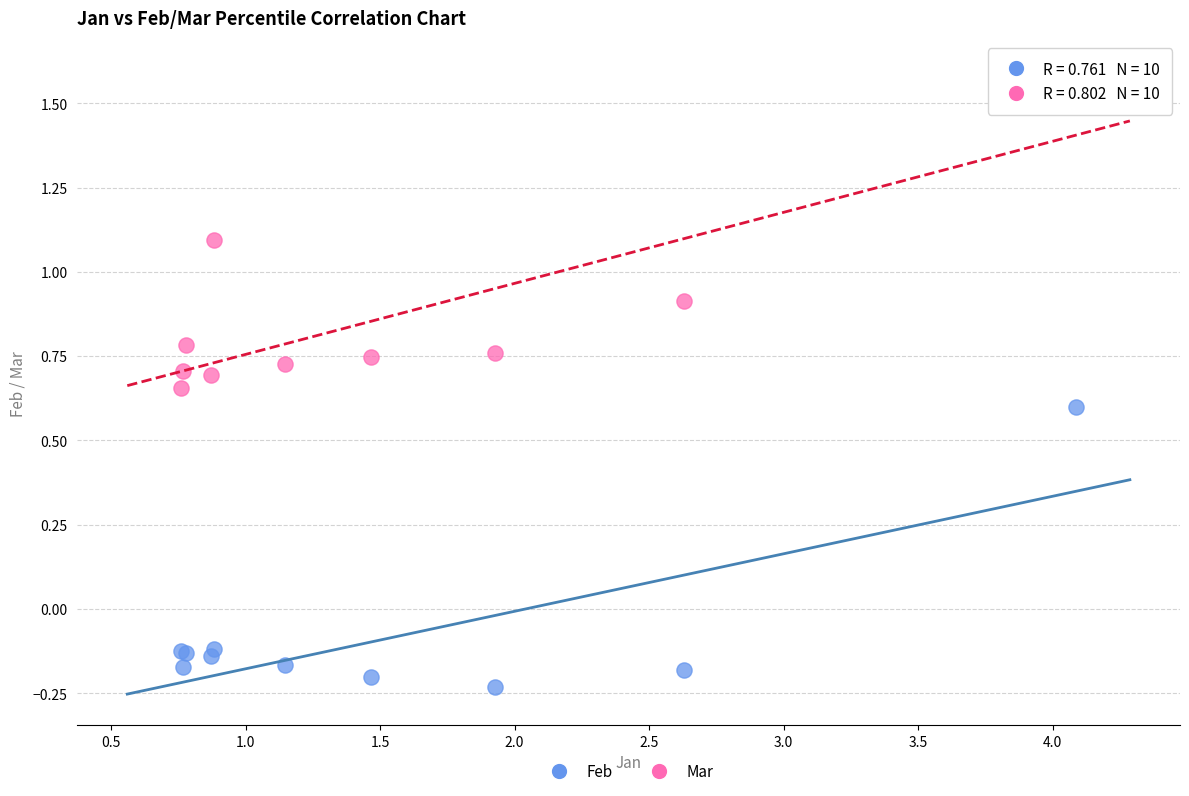

What is the X range (max minus min) for the scatter plot?

3.3